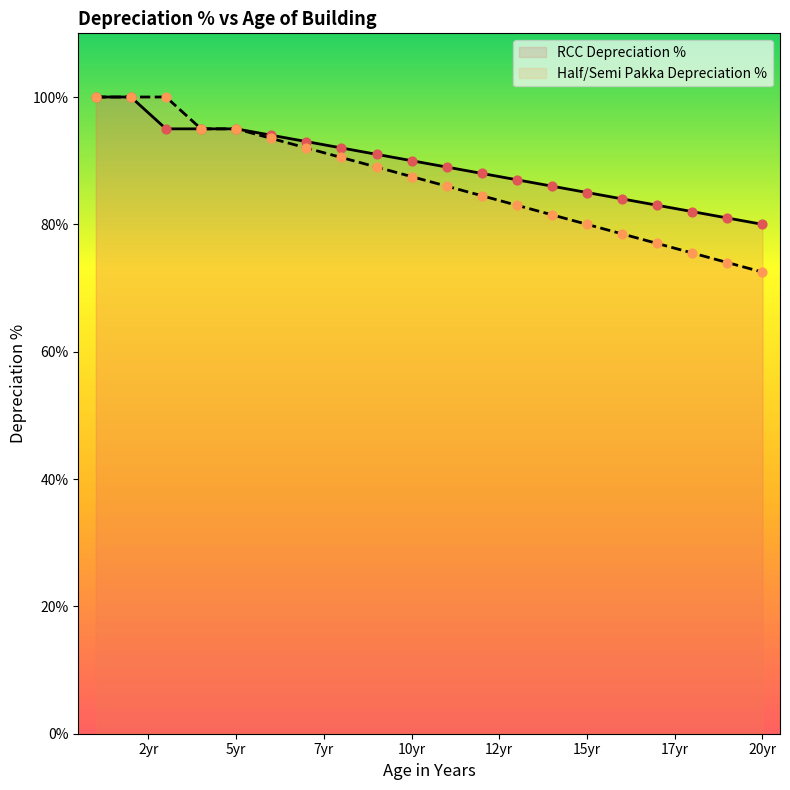

At which category is the sum across all series the highest?

1